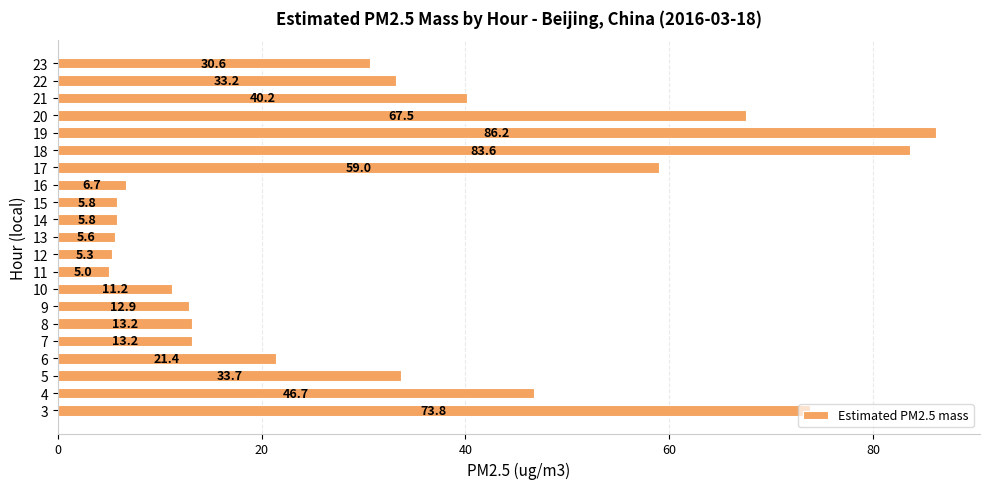

What is the ratio of the value at 20 to the value at 8?

5.1